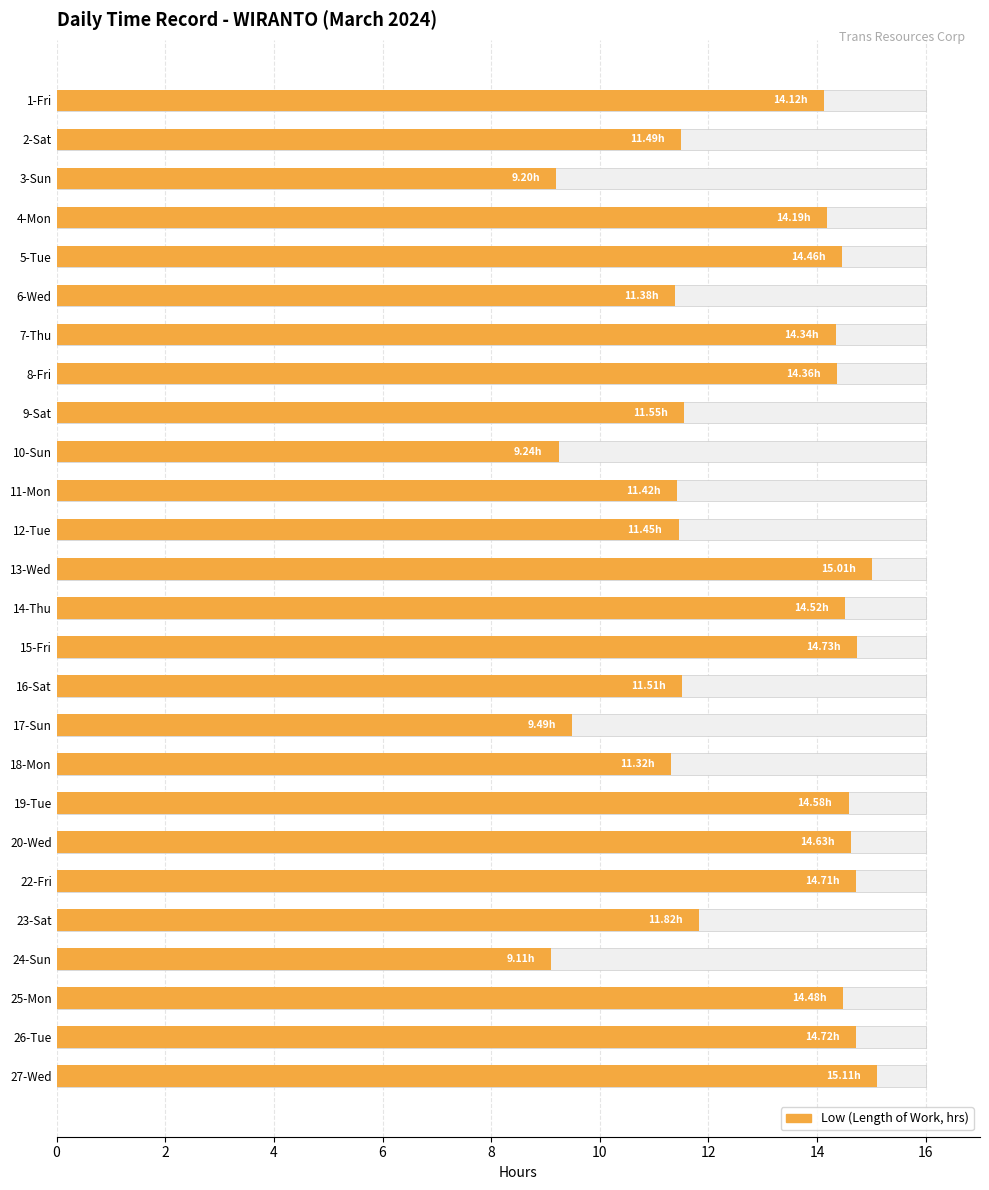

Is it true that the value at 15-Fri is 14.7?

True